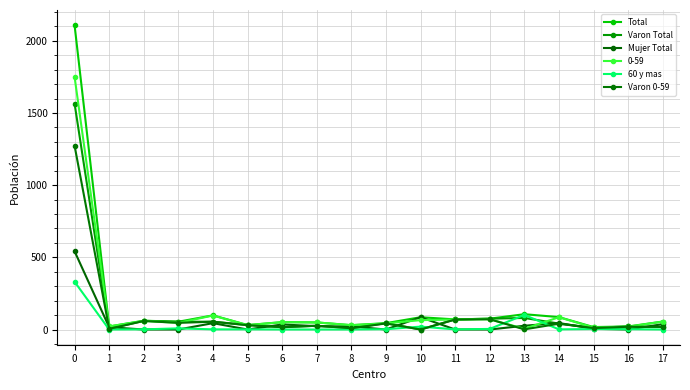

Which series has the largest total across all categories?

Total